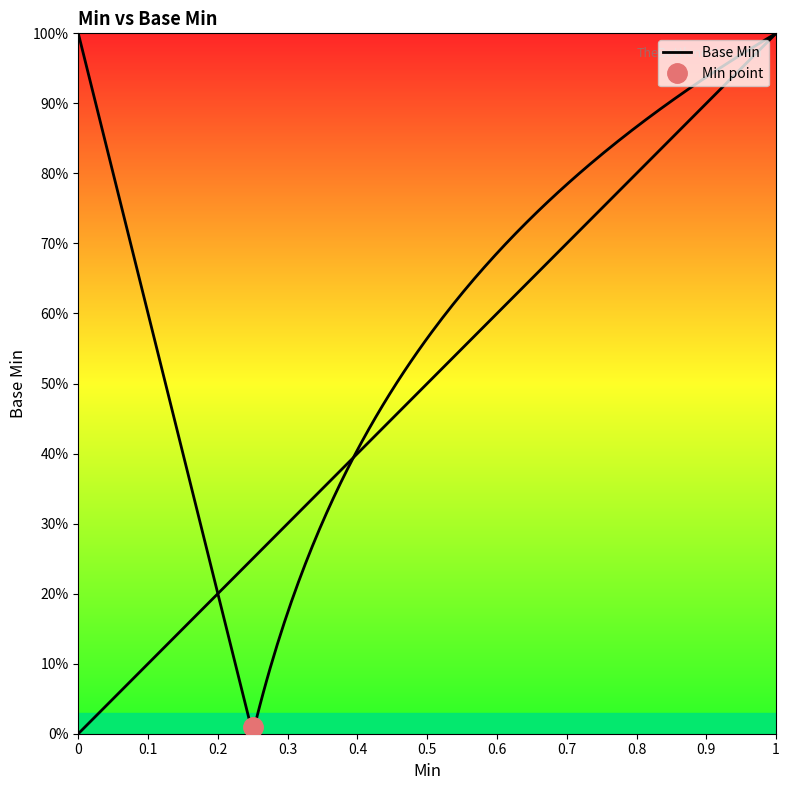

Is it true that the value at 0 is 0?

False